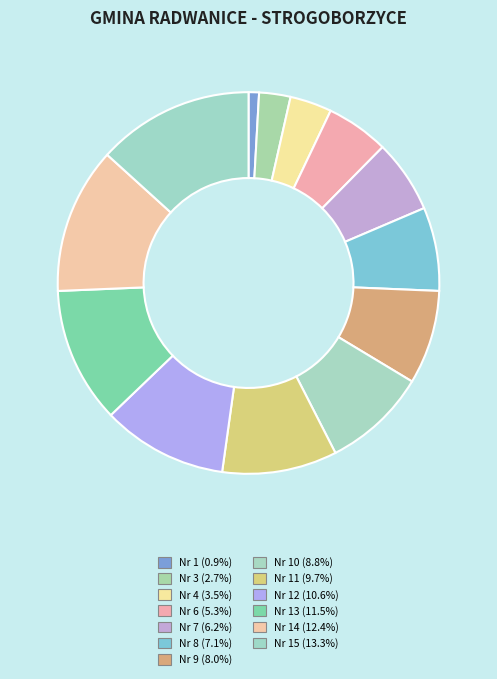

Which slice is the smallest?

Nr 1